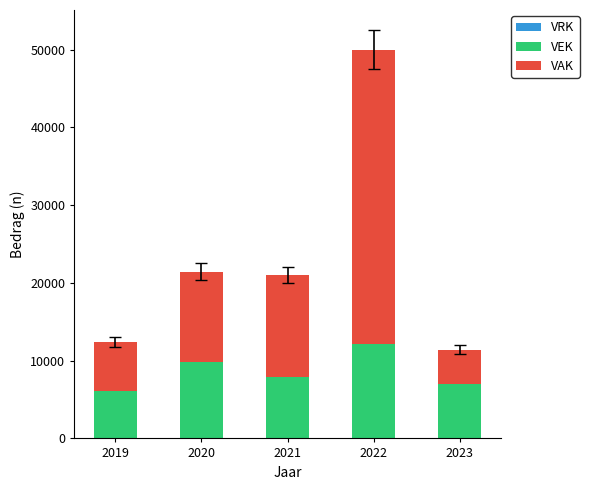

How many distinct data groups are displayed?

2